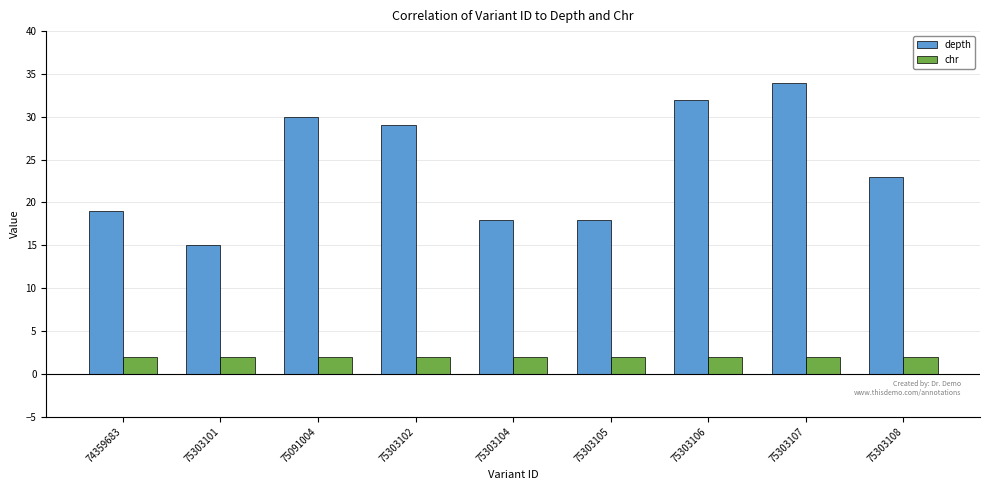

Which series changed the most between 75303104 and 75303108?

depth